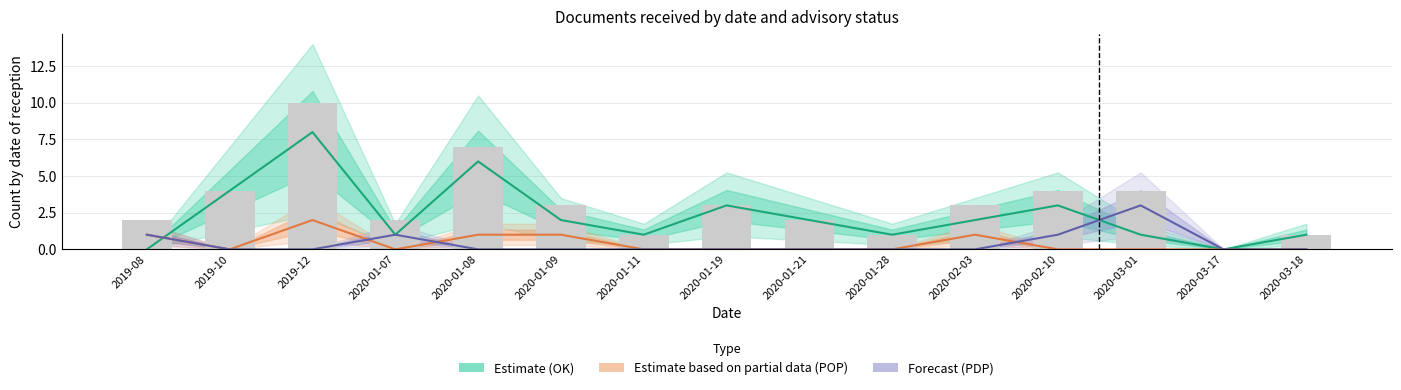

True or false: Estimate based on partial data has a value of 0 at 2020-03-01.

True